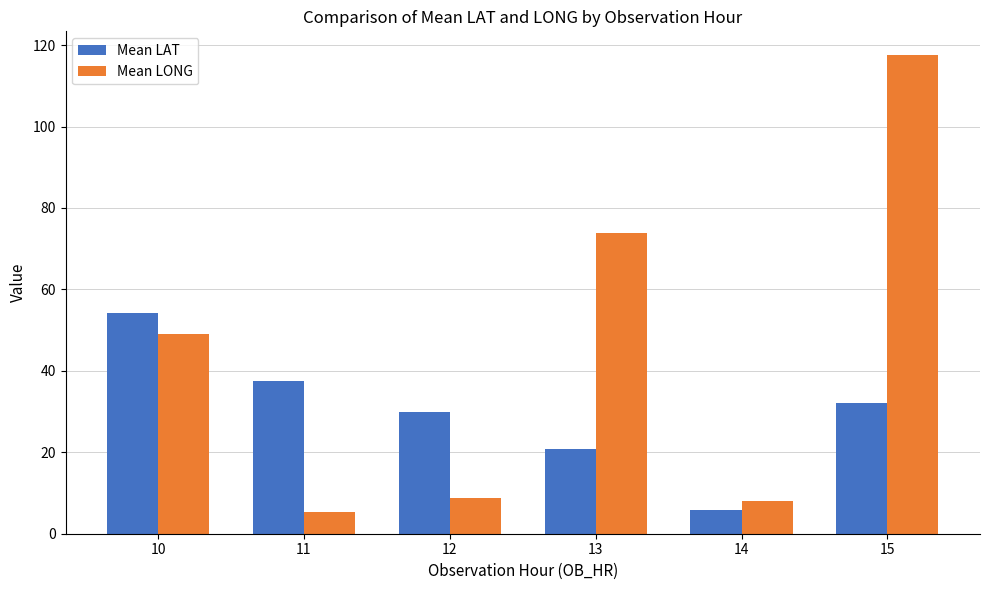

True or false: Mean LAT has a value of 28.3 at 13.

False